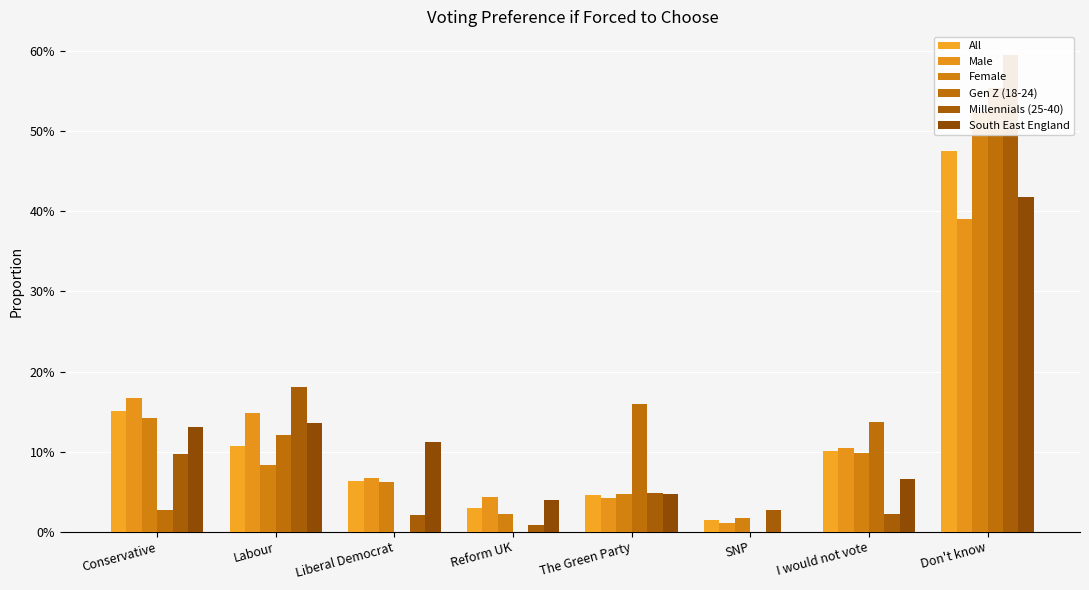

Which series has the largest total across all categories?

Millennials (25-40)